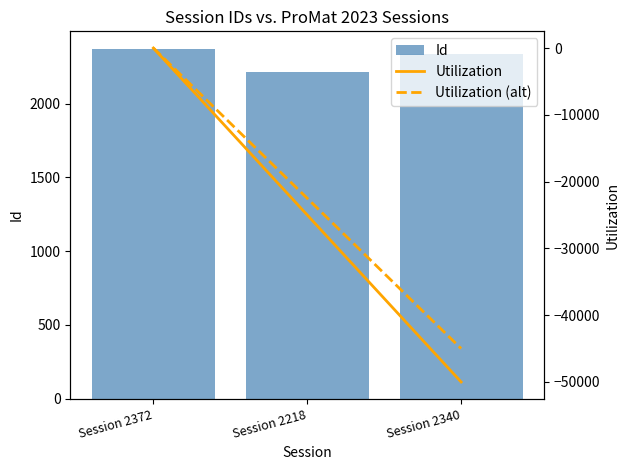

What is the label of the 3rd bar from the left?

Session 2340